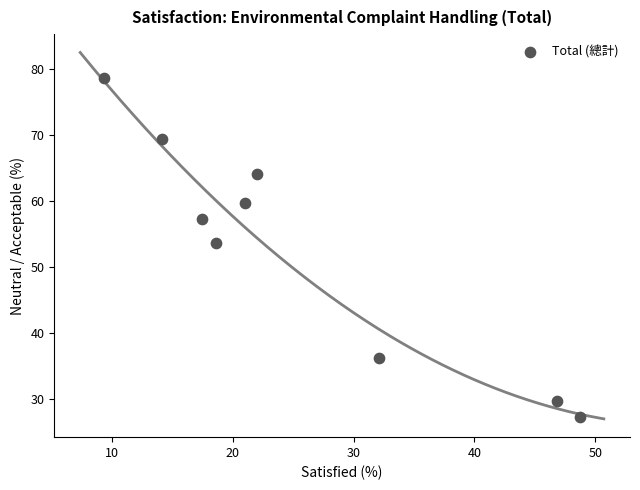

What is the average X value?

25.6